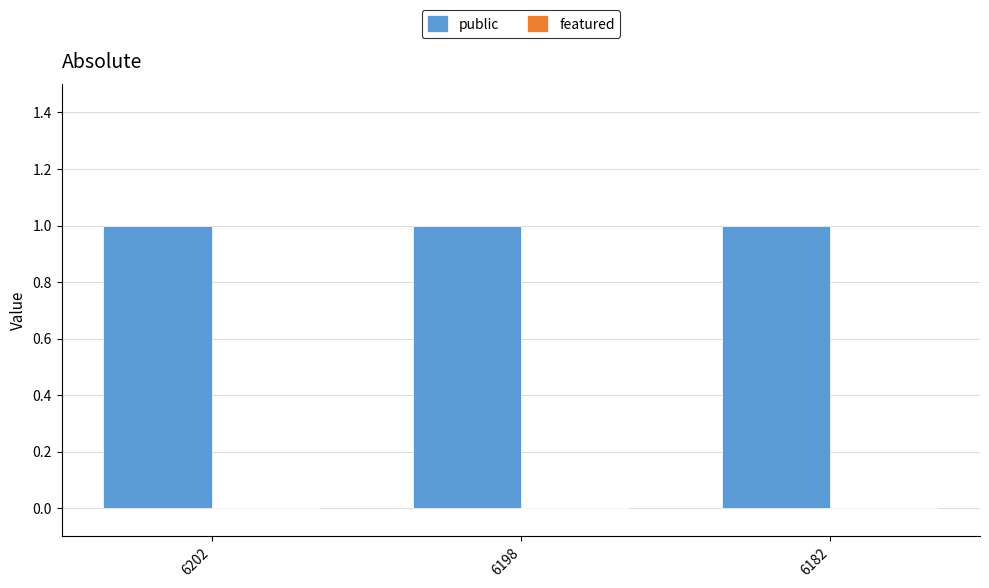

At which category is the sum across all series the highest?

6202